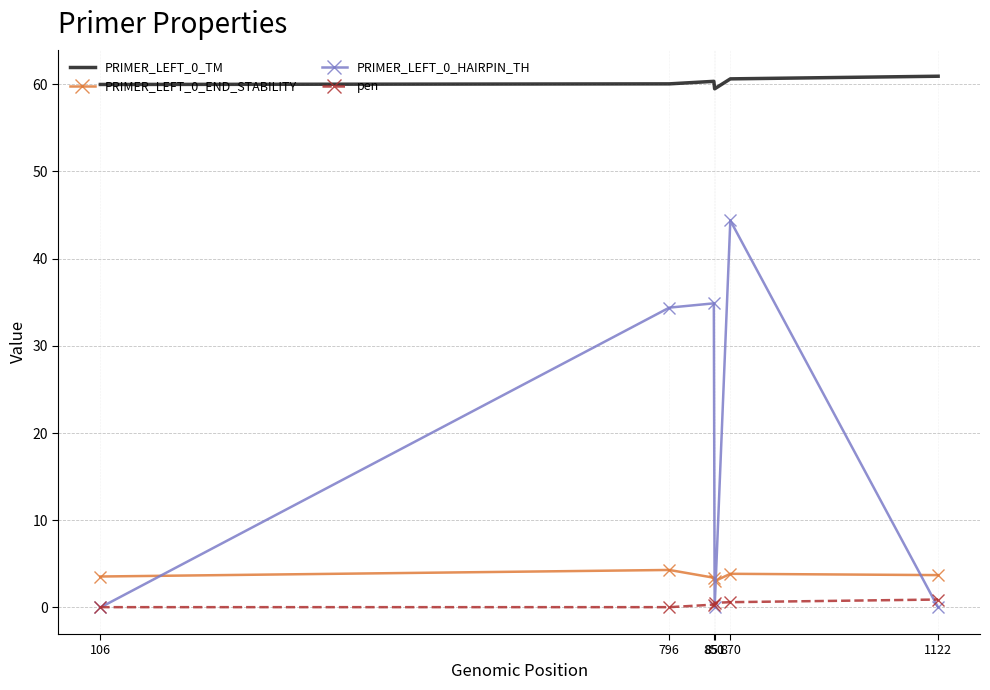

Is it true that PRIMER_LEFT_0_HAIRPIN_TH equals 0.0 at 1122?

True